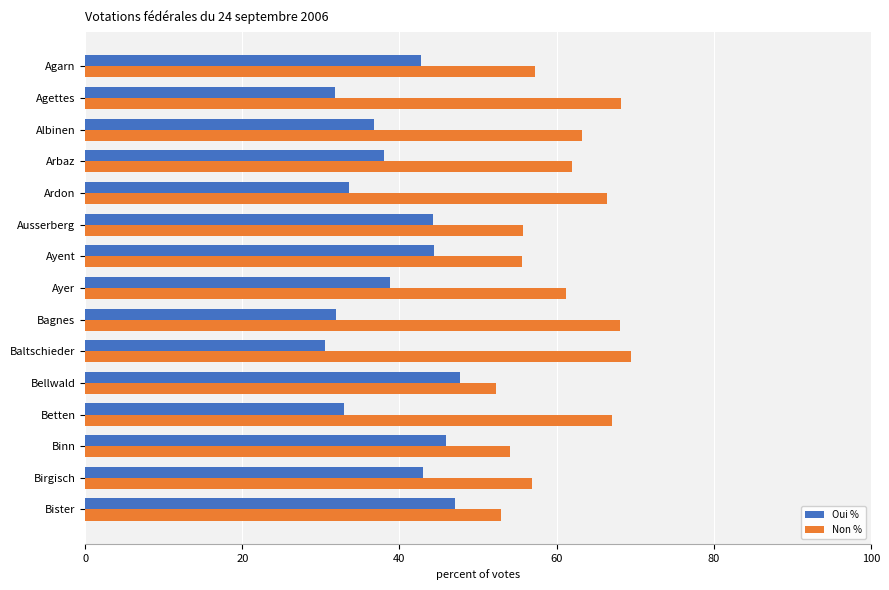

True or false: Oui % has a value of 38.0 at Arbaz.

True